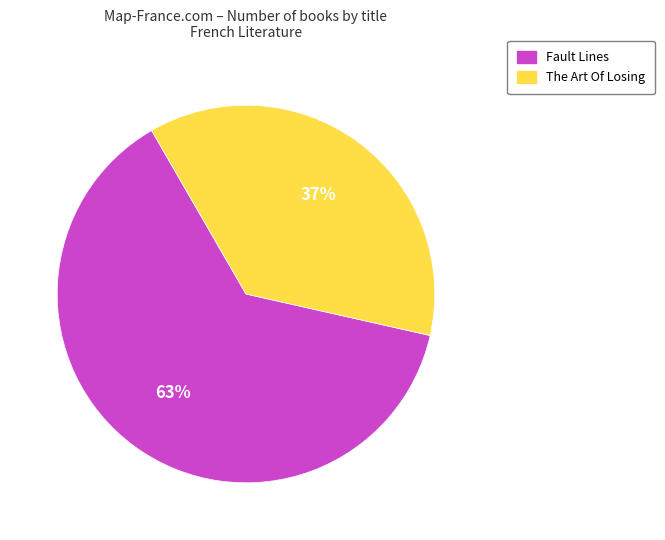

What is the largest slice in the pie chart?

Fault Lines